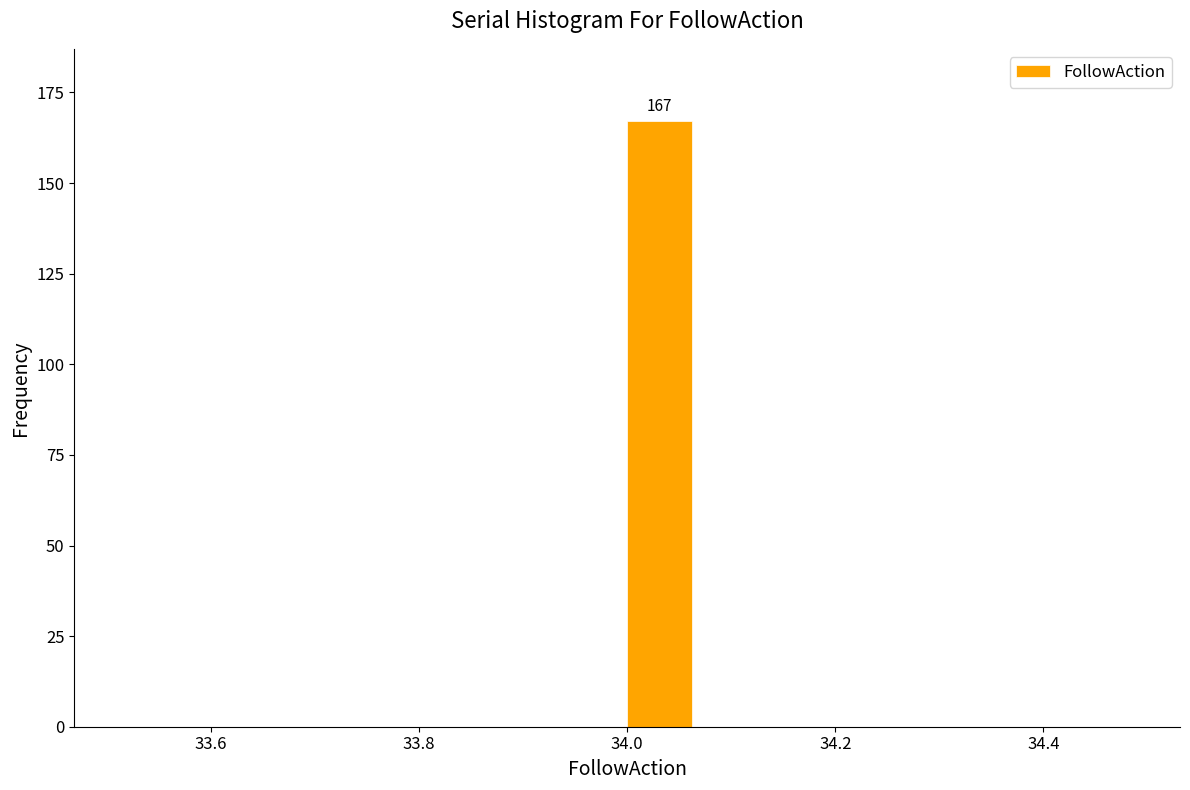

Read against the x-axis, roughly where is the centre of the tallest bar?

34.04